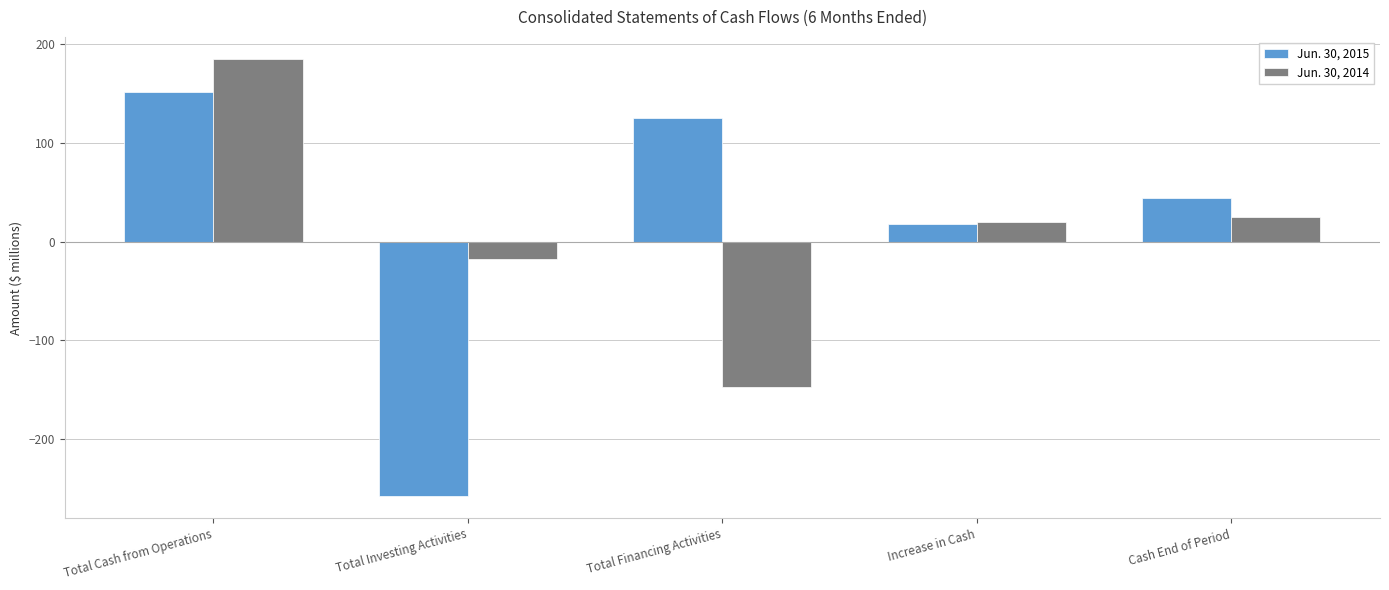

True or false: Jun. 30, 2014 has a value of 185 at Total Cash from Operations.

True